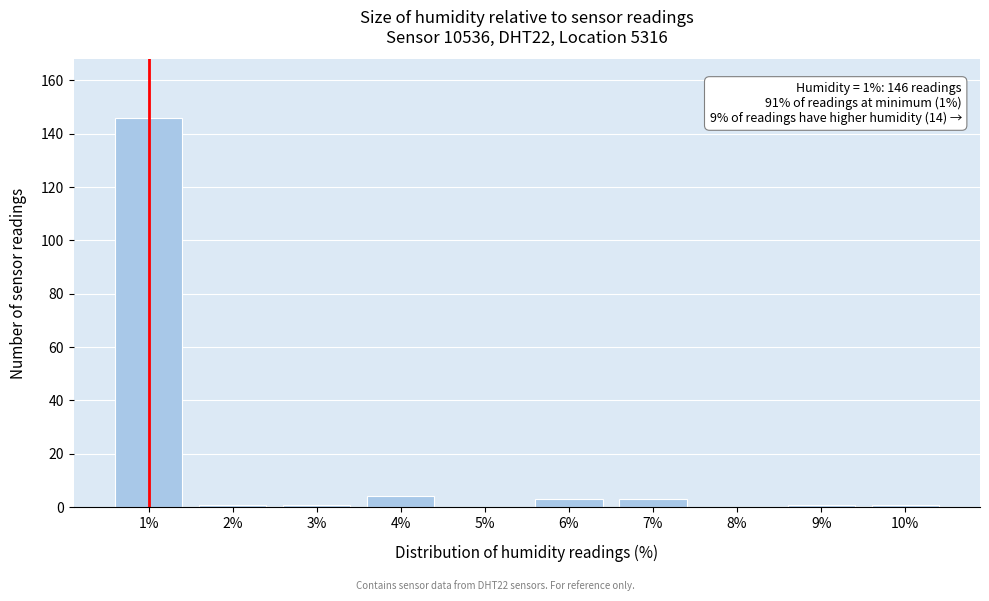

Reading left to right, what are all the values shown in this chart?

1%=146	2%=1	3%=1	4%=4	5%=0	6%=3	7%=3	8%=0	9%=1	10%=1